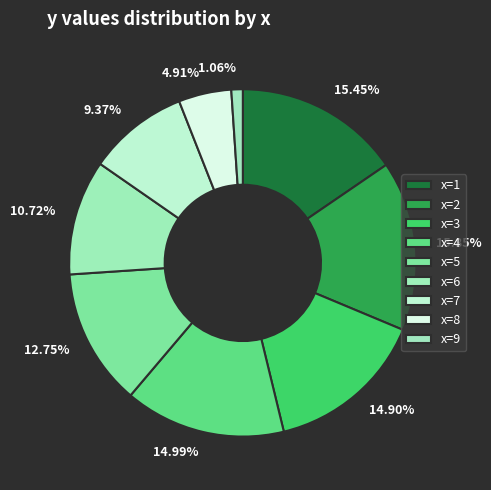

Does x=6 account for over 50% of the chart?

No